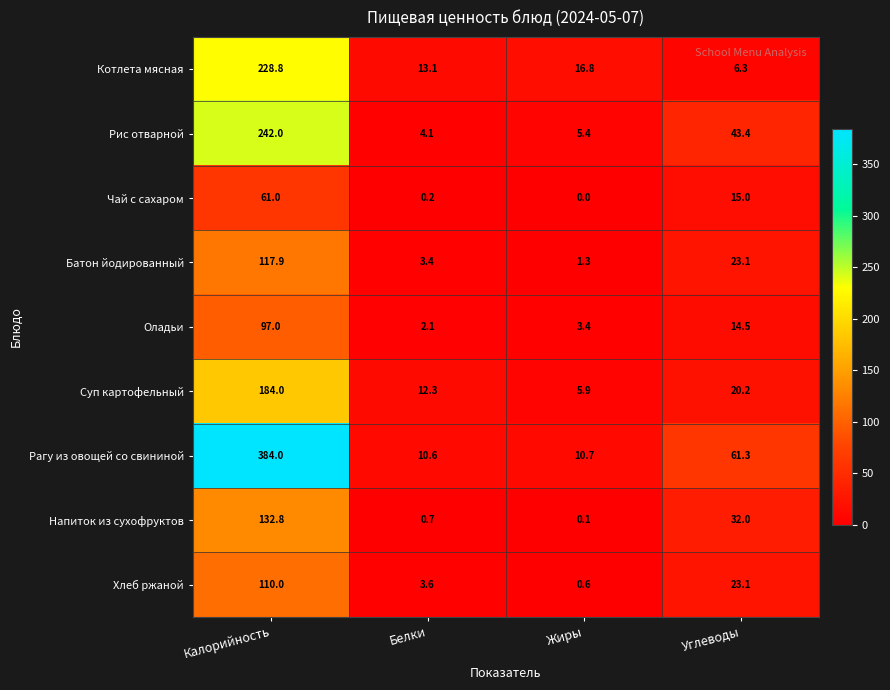

What is the difference between the highest and lowest values at Калорийность?

323.0